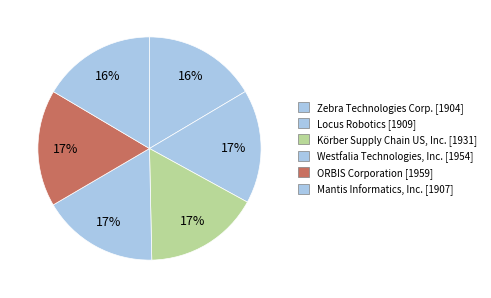

Is it true that Westfalia Technologies, Inc. is 17% of the pie?

True